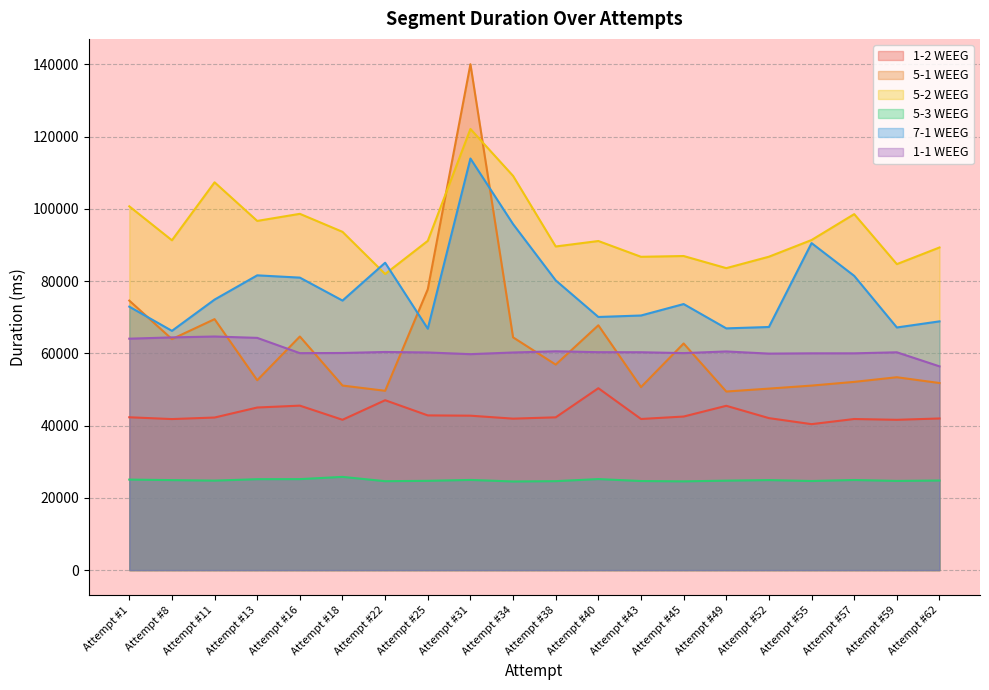

What is the sum of the 7-1 WEEG values at Attempt #59 and Attempt #55?

157707